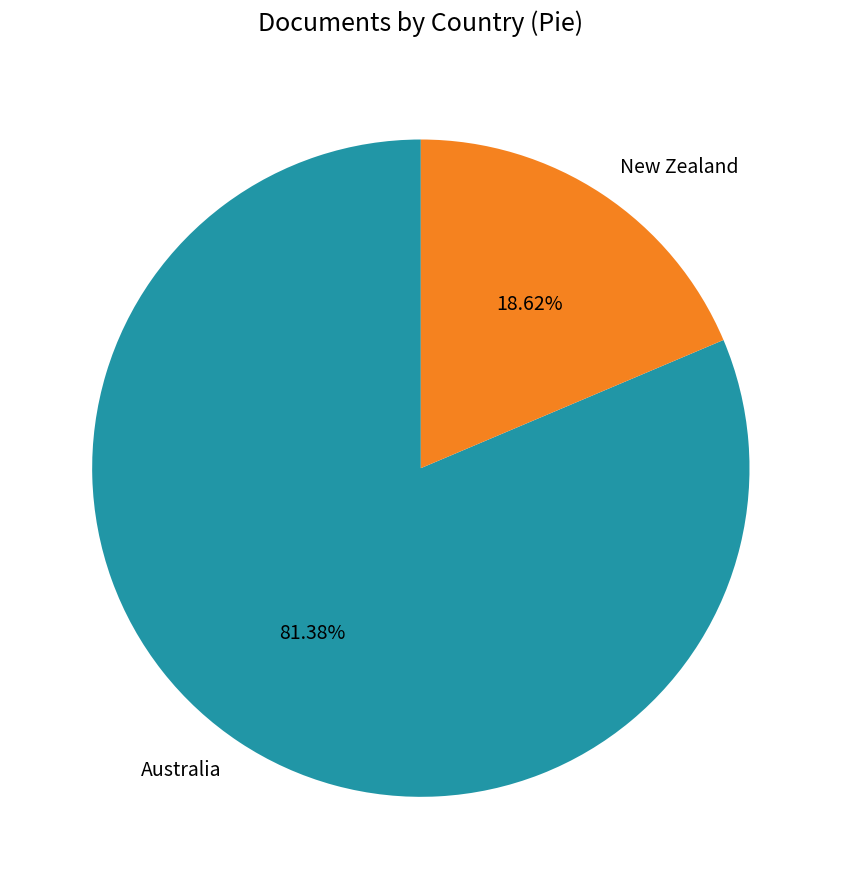

To the nearest percent, what is the difference between the New Zealand and Australia slice percentages?

63%